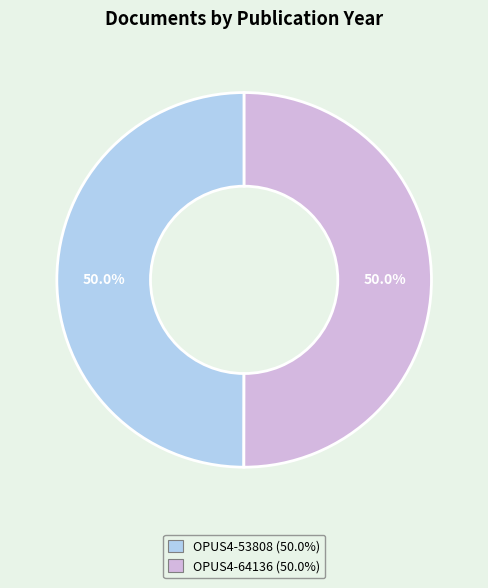

What percentage do OPUS4-53808 and OPUS4-64136 together represent?

100.0%